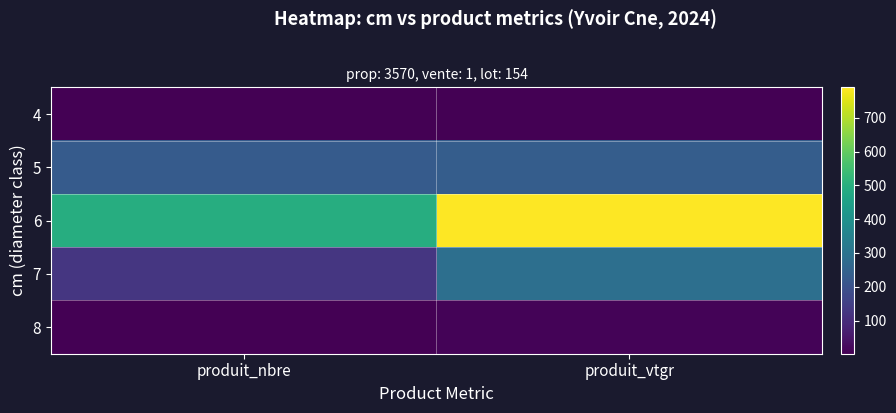

What is the total value across all series at produit_nbre?

855.0